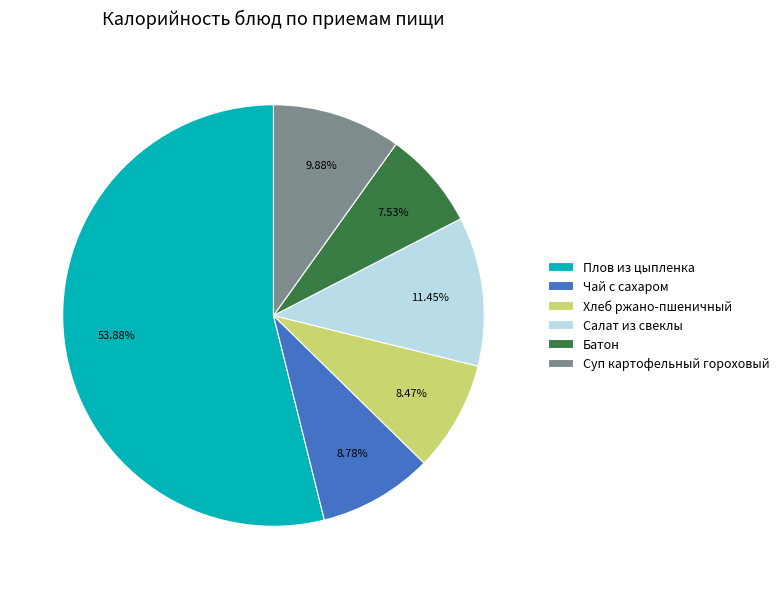

What is the largest slice in the pie chart?

Плов из цыпленка